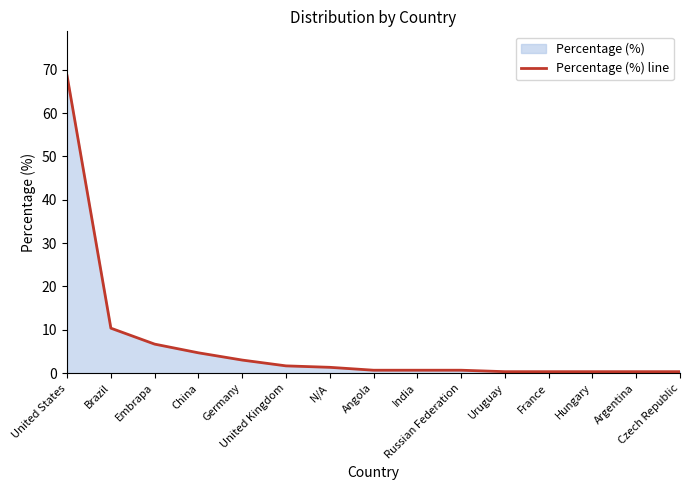

What is the value of the 6th point from the left?

1.7